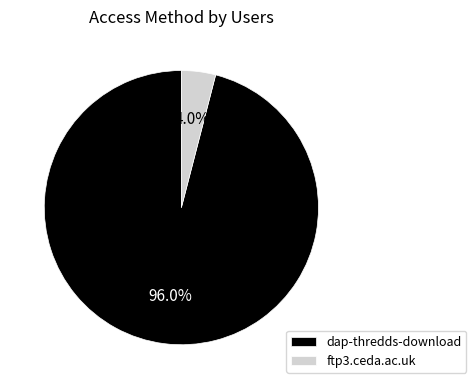

How much of the chart is everything except ftp3.ceda.ac.uk?

96.0%